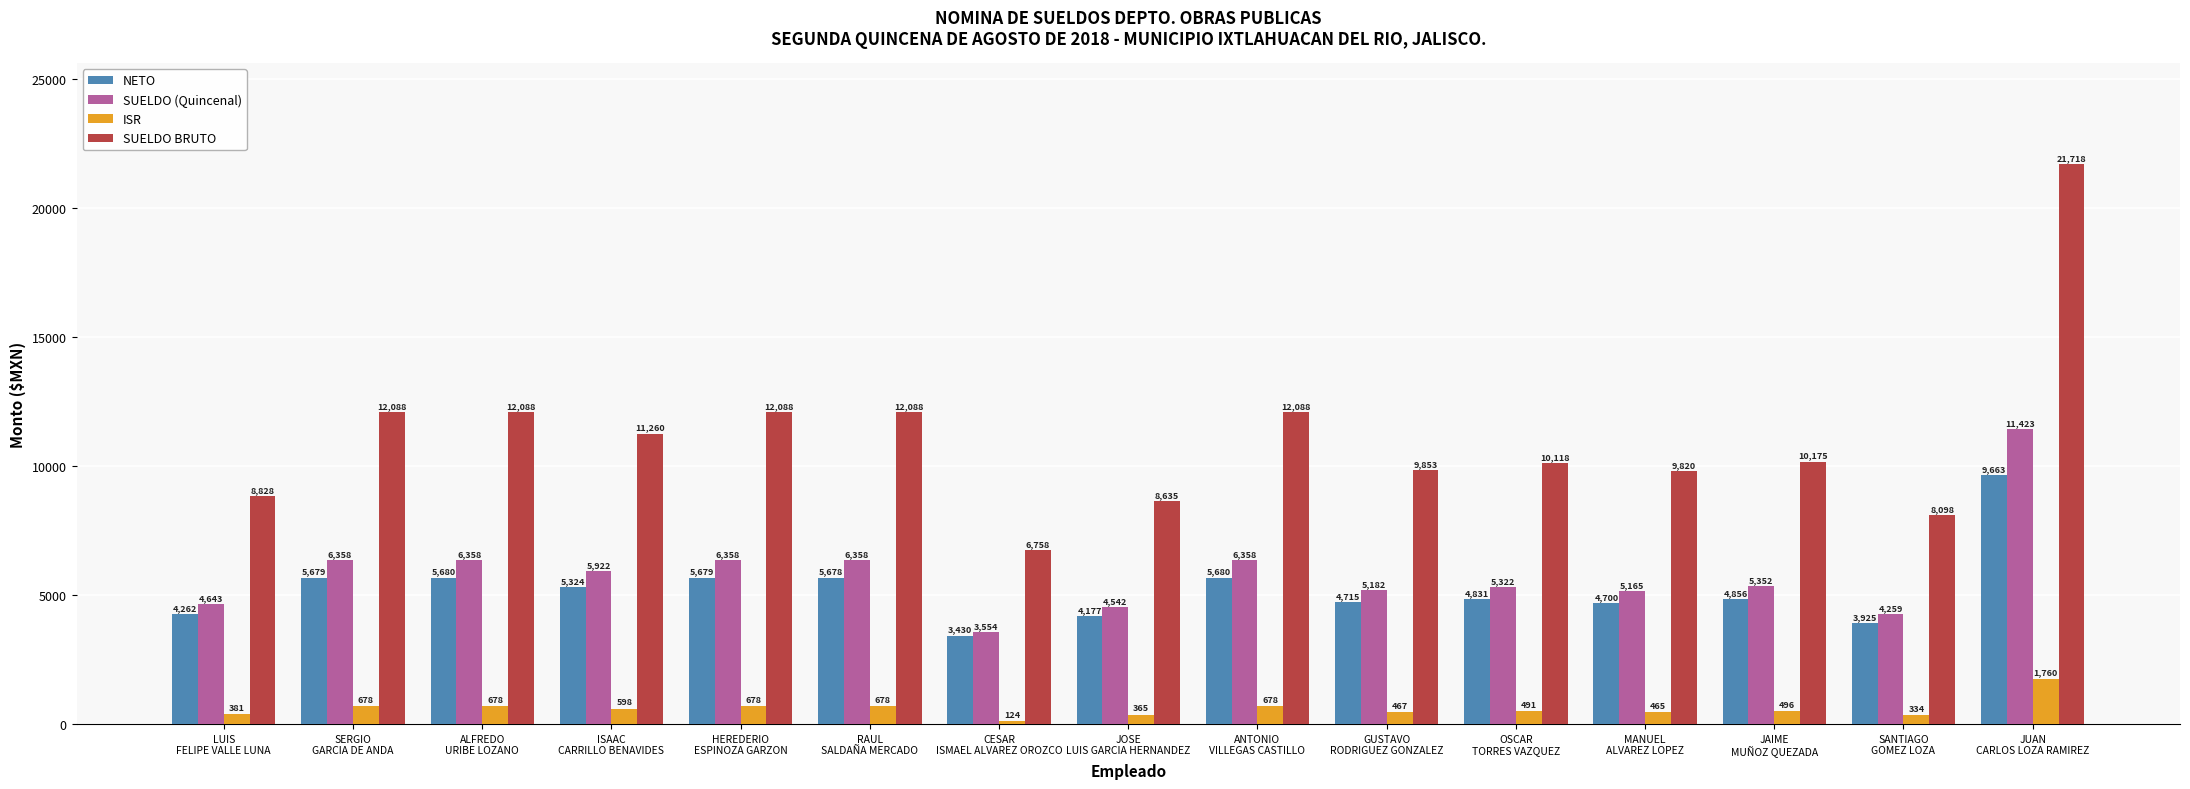

At which label does NETO first exceed 4855?

SERGIO
GARCIA DE ANDA